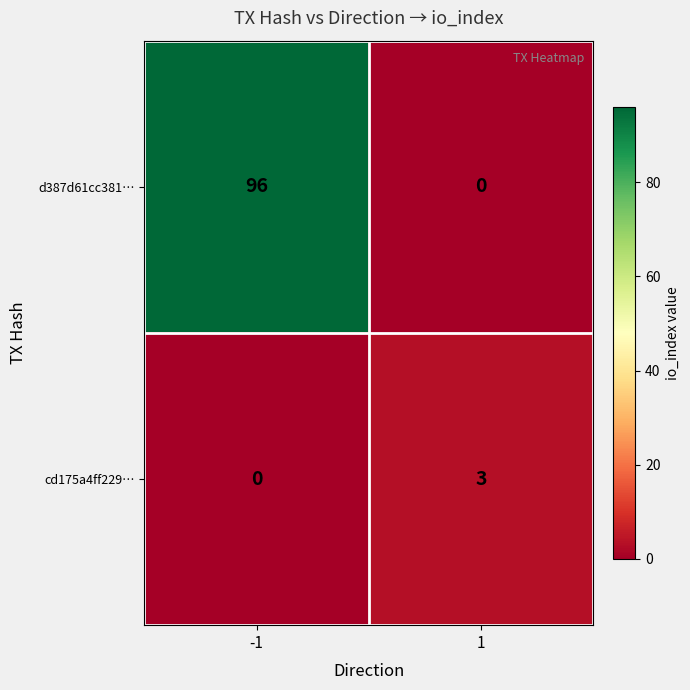

List the series in order of their overall mean, lowest first.

cd175a4ff229…, d387d61cc381…